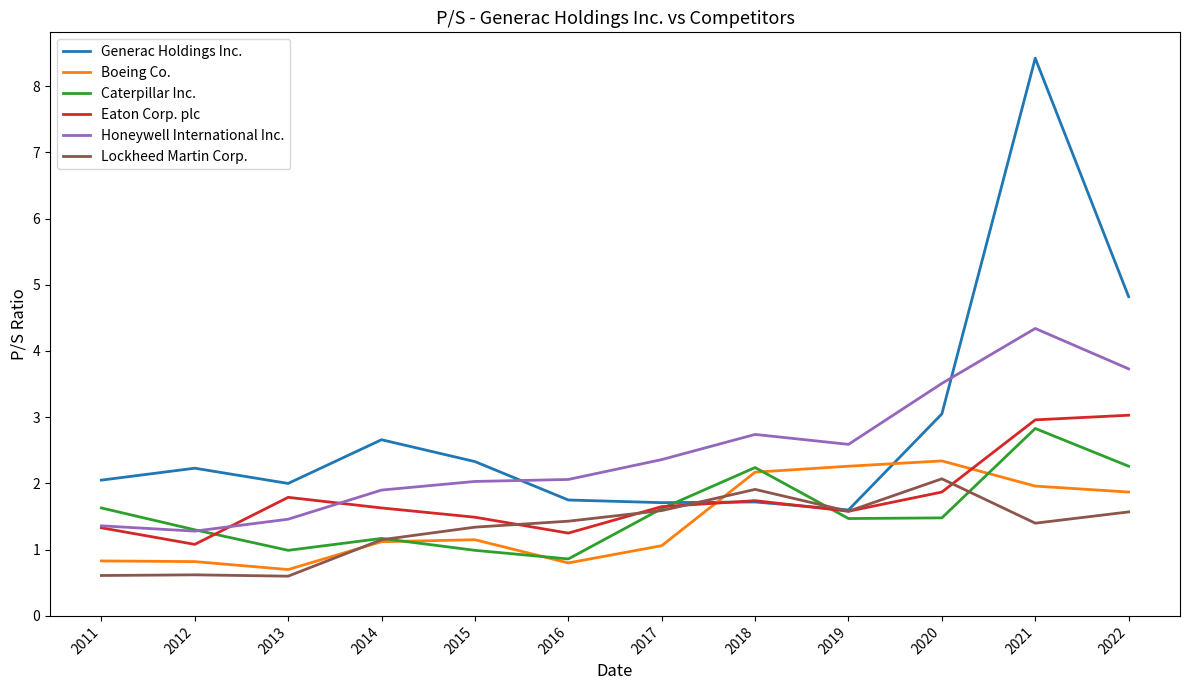

At which label does Boeing Co. reach its peak?

2020